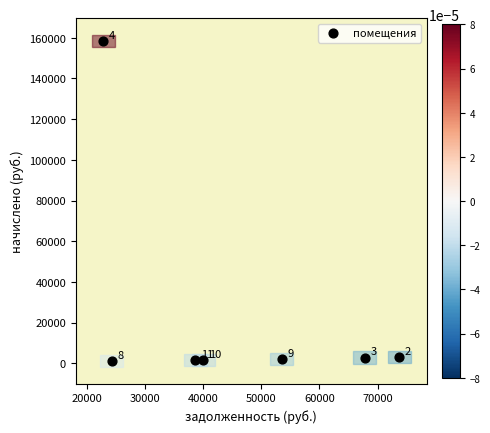

What Y value in the scatter plot is closest to 79748?

3159.0